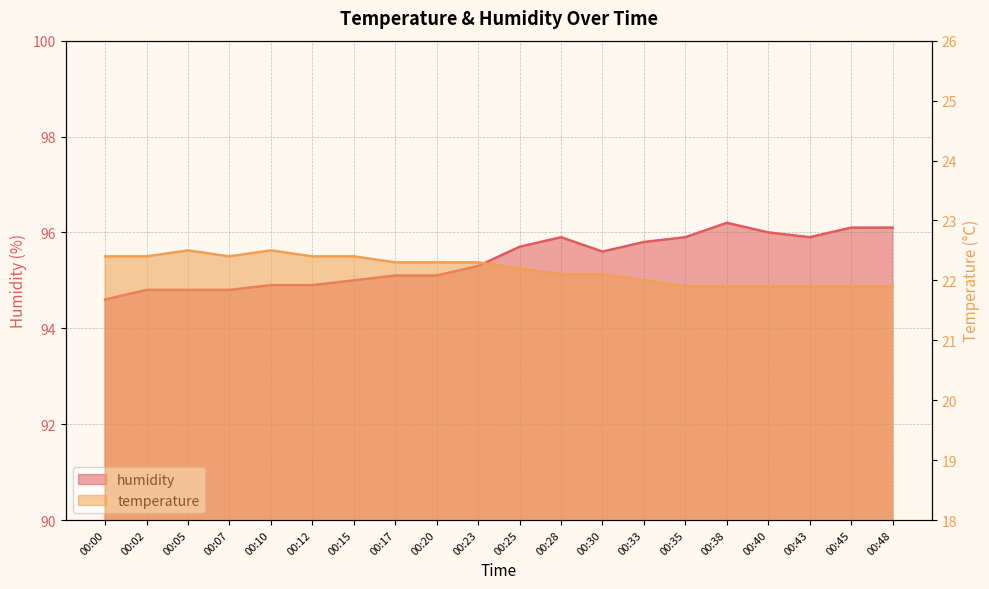

At 00:25, list the series in order from largest to smallest.

humidity, temperature